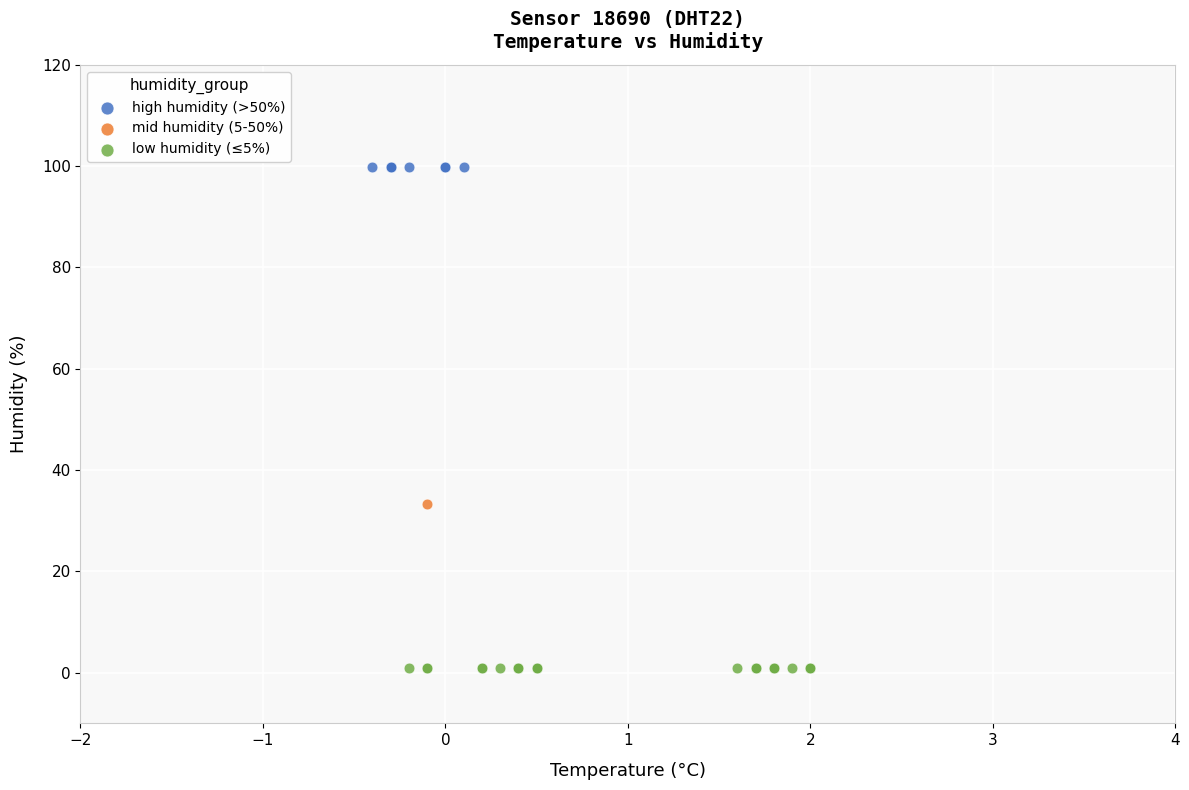

What are all the series names shown in the legend?

high humidity (>50%), mid humidity (5-50%), low humidity (≤5%)